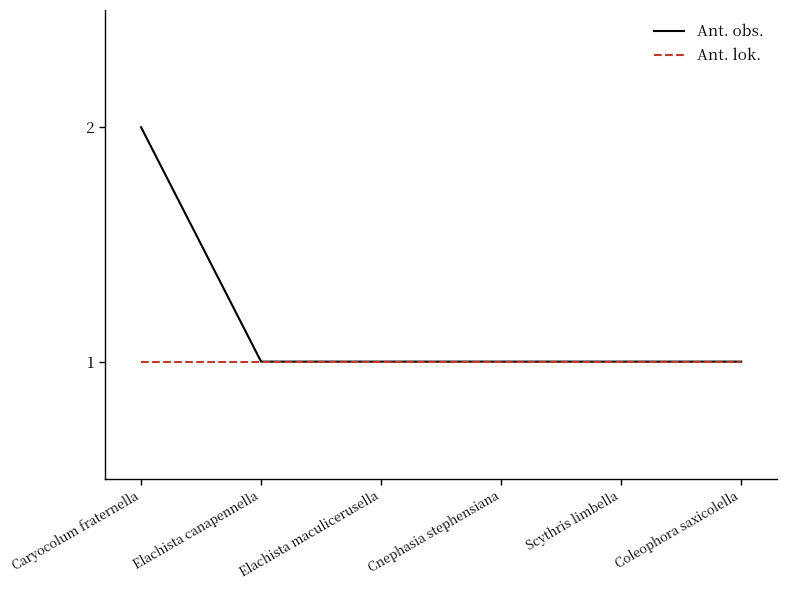

Is it true that Ant. lok. equals 1 at Cnephasia stephensiana?

True